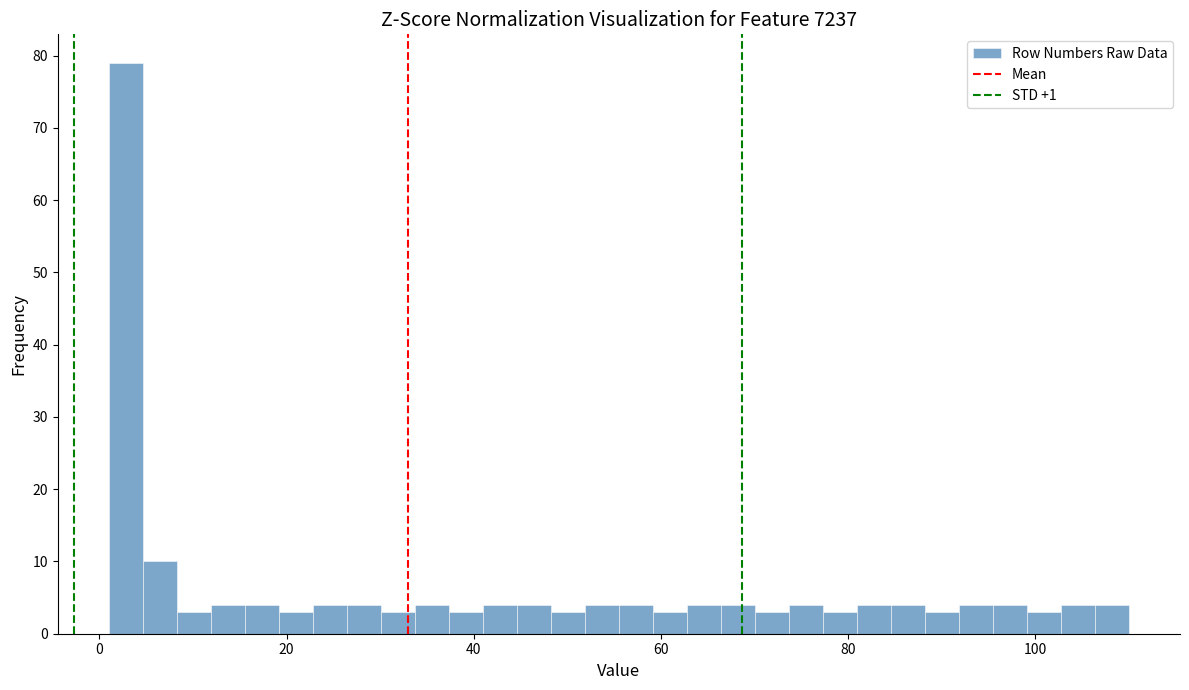

Around what value on the x-axis is the tallest bar? Give the approximate position of its centre, as read against the axis.

2